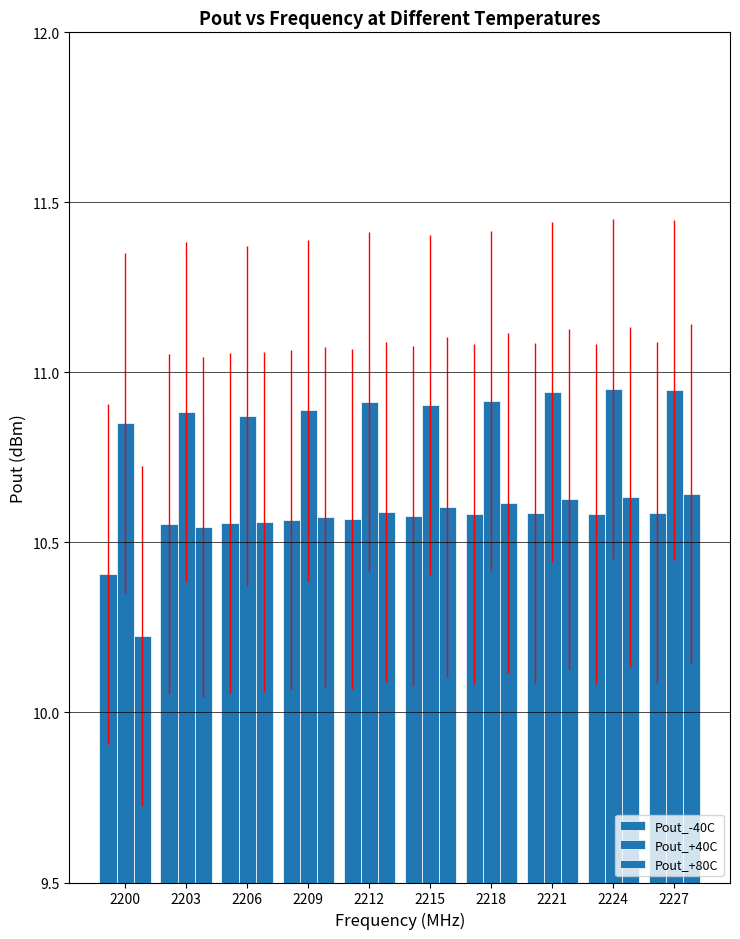

How many distinct data groups are displayed?

3